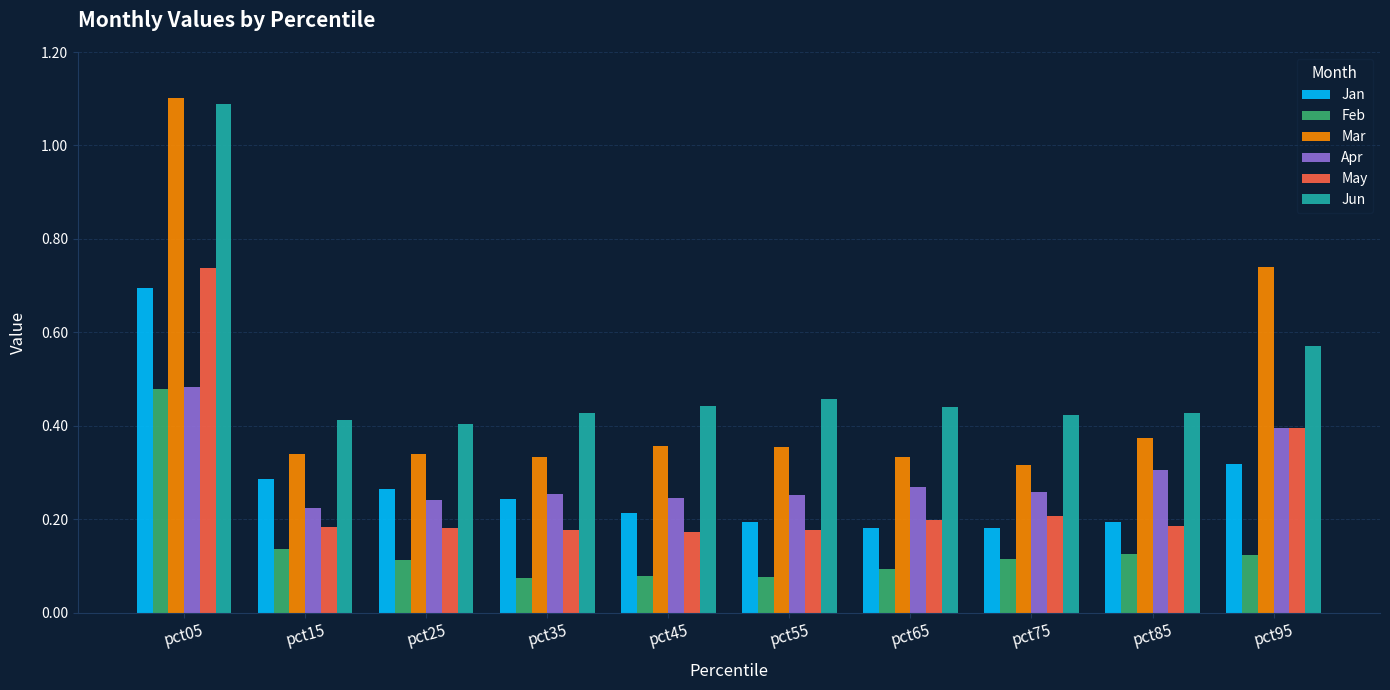

What is the sum of all May values?

2.6